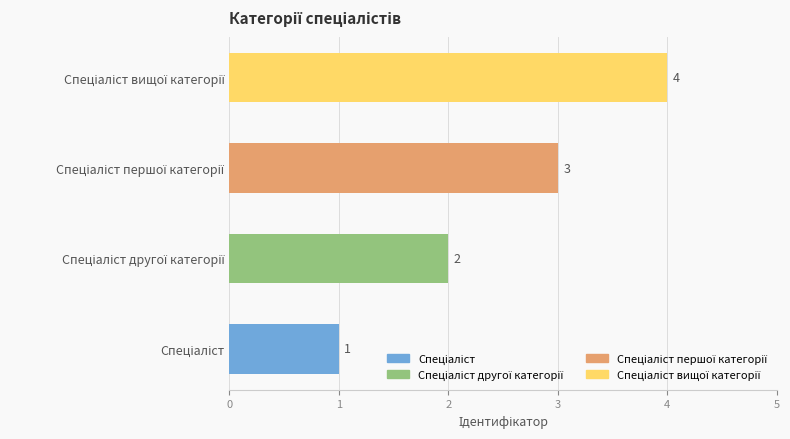

Does the chart contain any negative values?

No